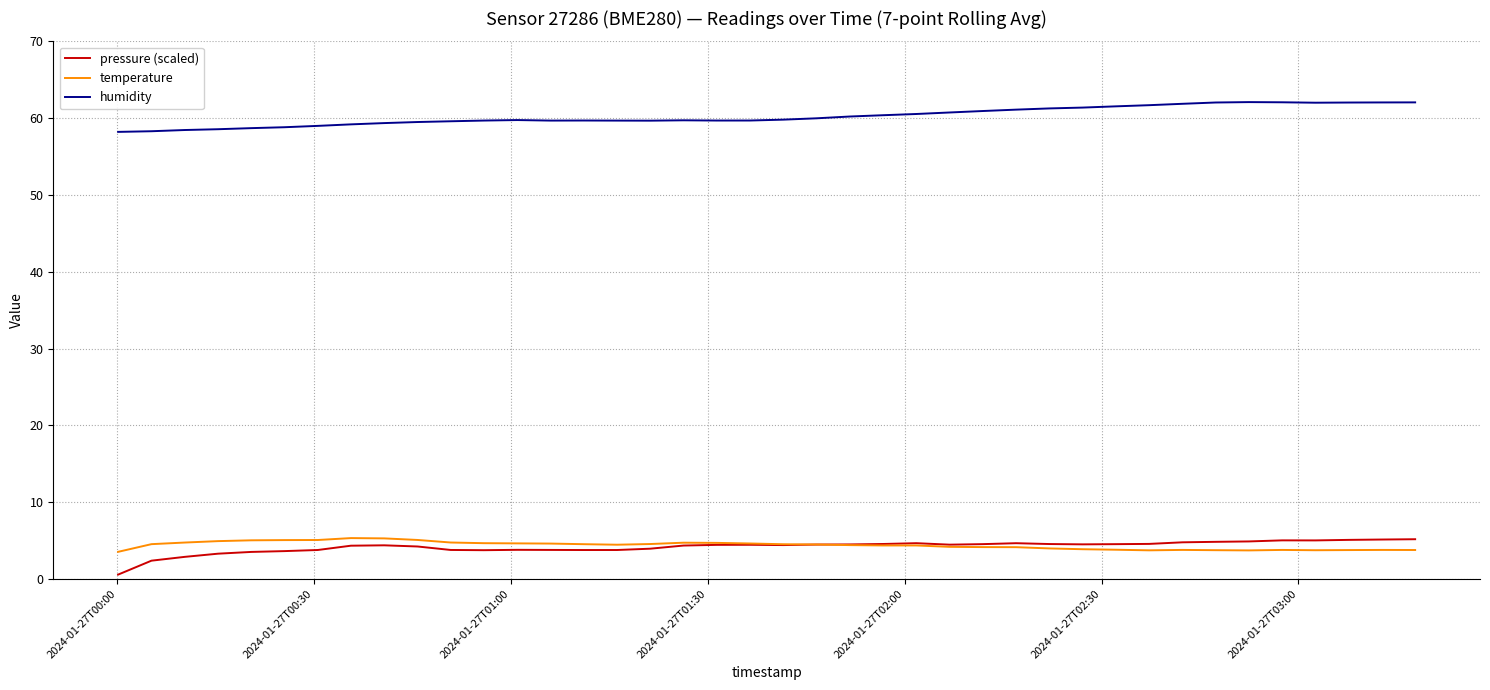

How many categories are shown in the chart?

40